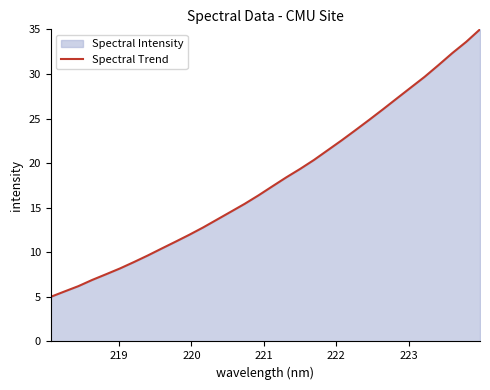

What is the minimum value shown in the chart?

5.0